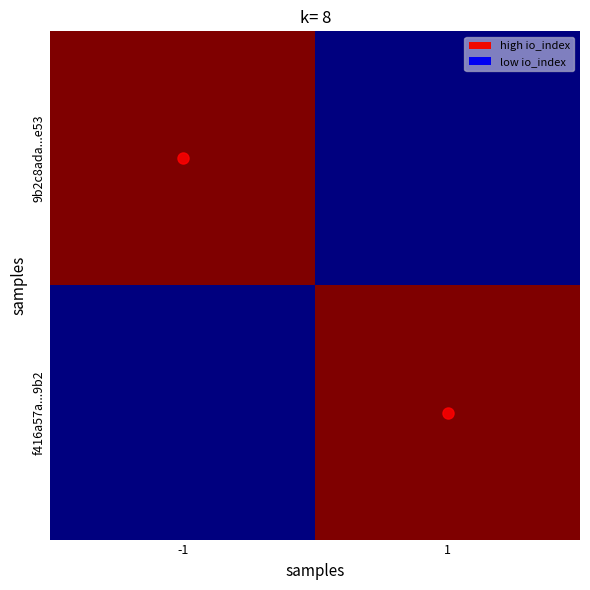

At which category is the sum across all series the highest?

-1